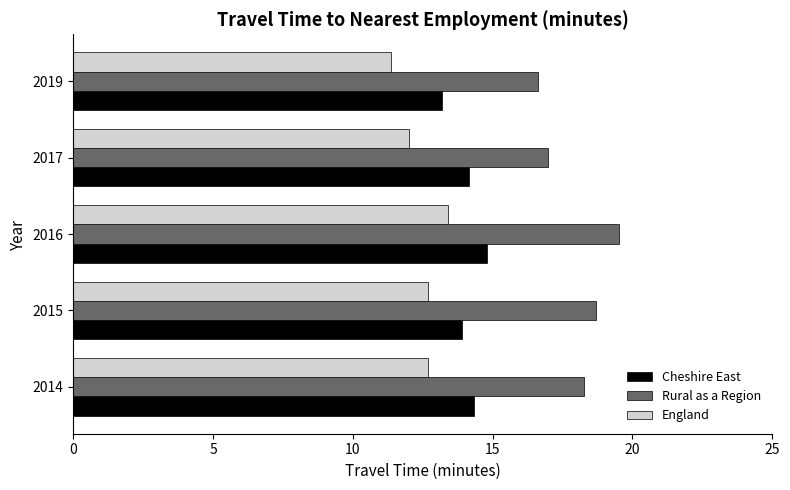

What are all the series names shown in the legend?

Cheshire East, Rural as a Region, England